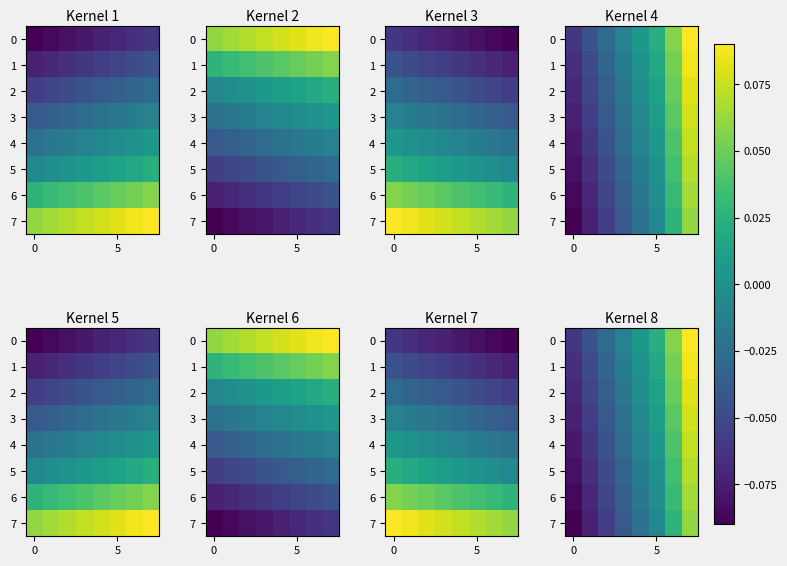

What is the sum of all 6 values?

-0.2